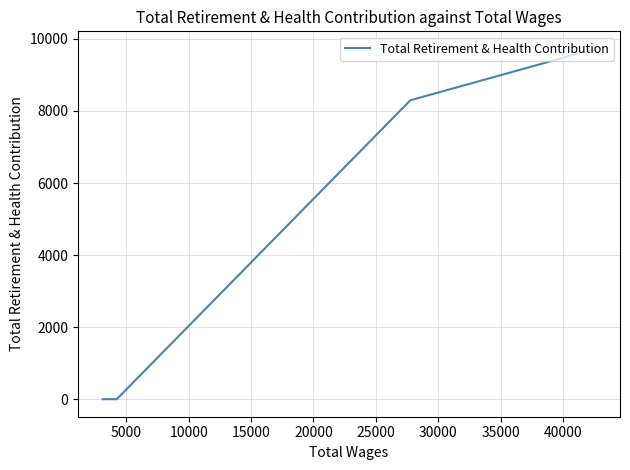

The value at 15000 is -6385. True or false?

False